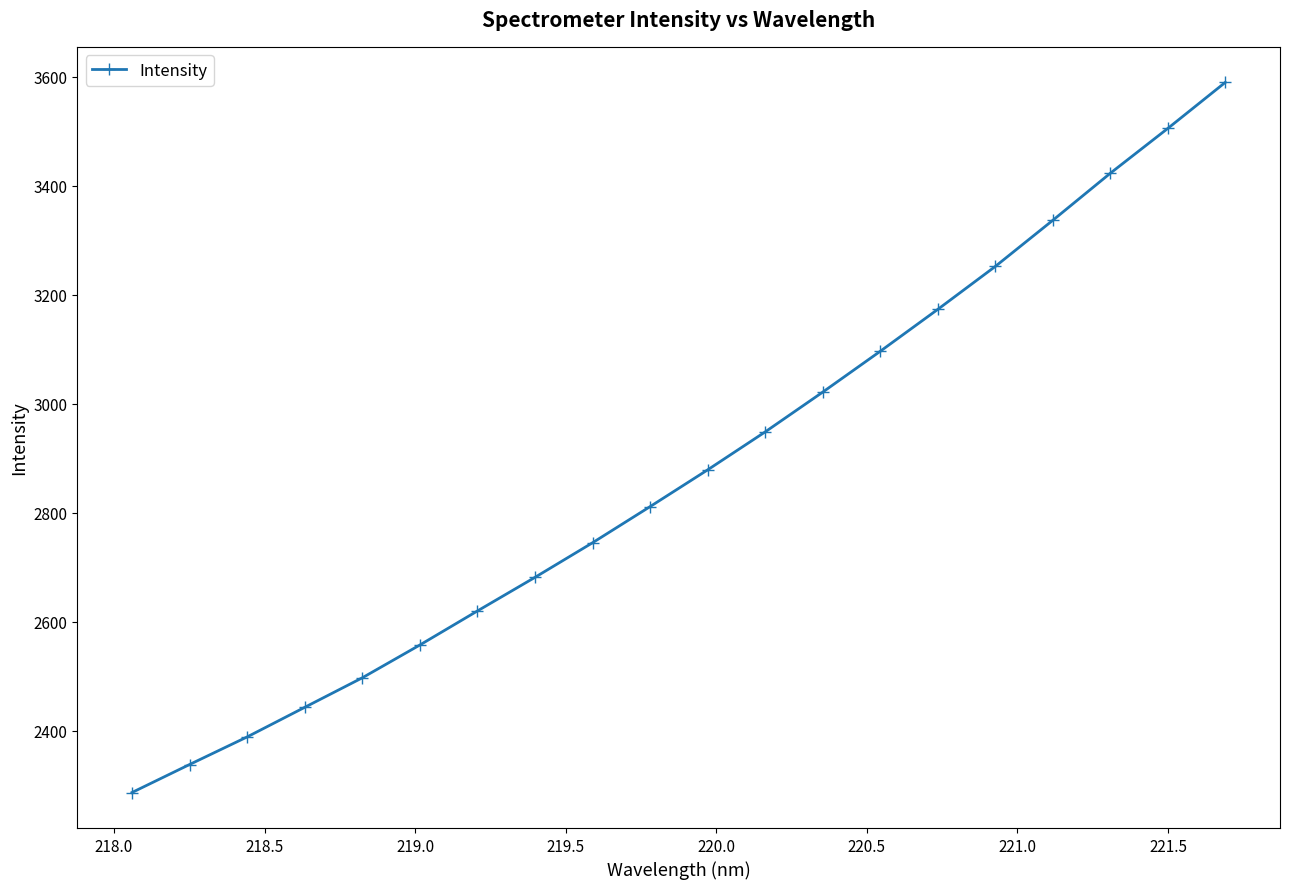

What is the value of the 1st point from the left?

2286.9